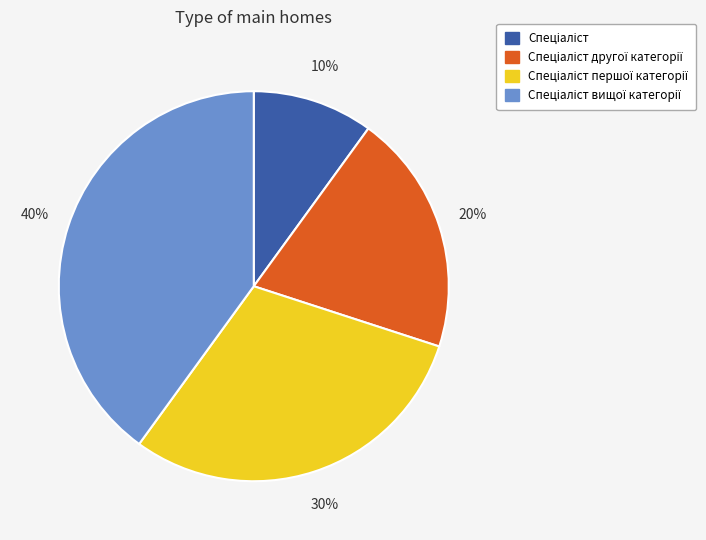

To the nearest percent, what is the average slice percentage?

25%